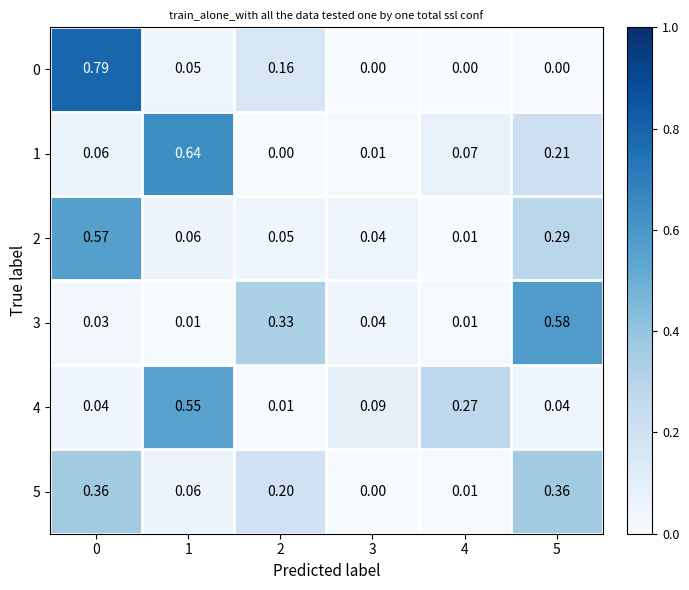

Count the number of data series in this chart.

6